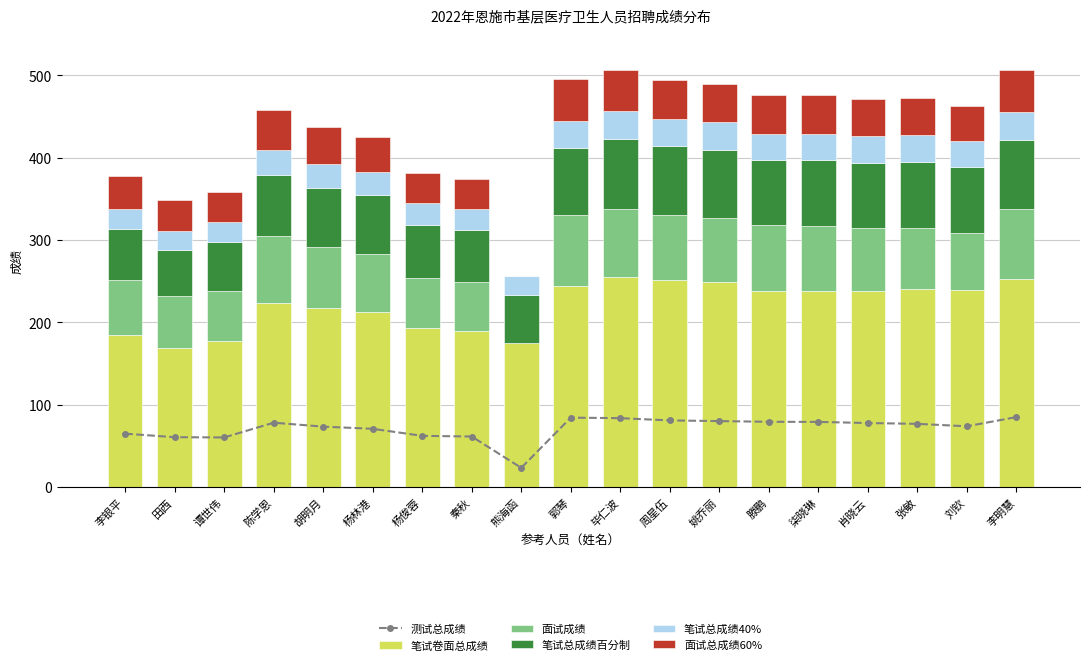

What is the sum of the 测试总成绩 values at 田西 and 熊海函?

83.8